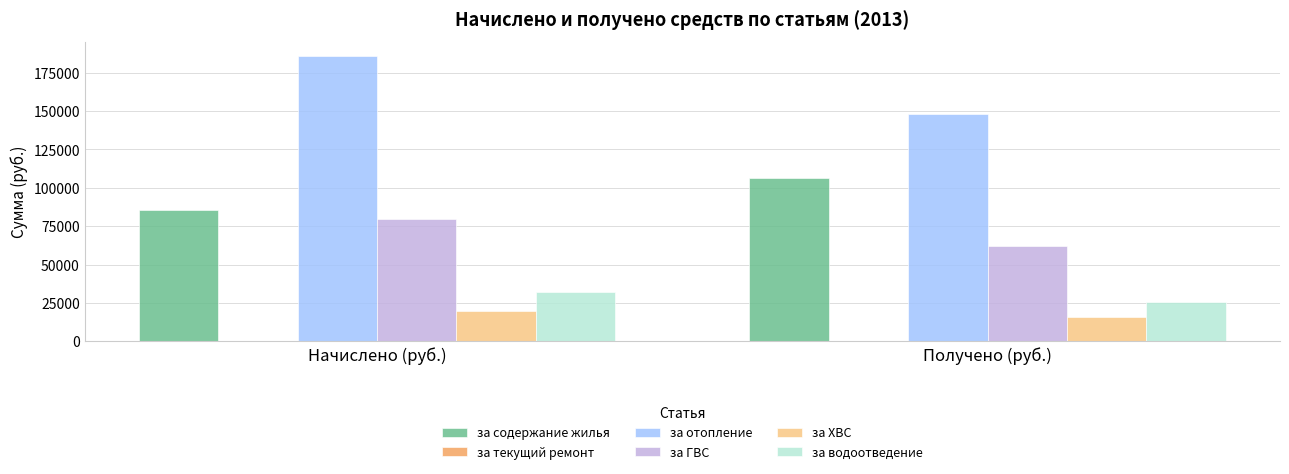

Where is за содержание жилья nearest to the value 96031?

Начислено (руб.)